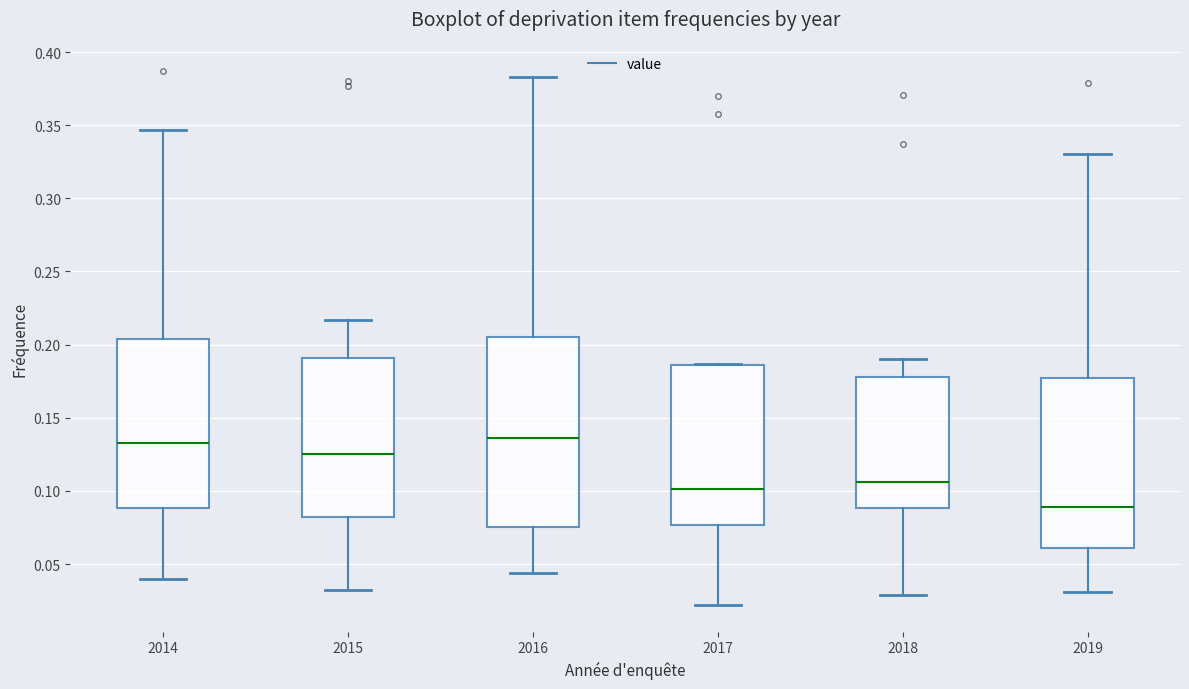

Reading left to right, transcribe this box plot: for each box, give where its median line is, the range the box spans, and where its two whiskers end, as read against the y-axis. The values are not printed on the chart, so give them approximately, as read against the axis.

2014: median 0.135, box 0.090 to 0.205, whiskers 0.040 to 0.345
2015: median 0.125, box 0.080 to 0.190, whiskers 0.030 to 0.215
2016: median 0.135, box 0.075 to 0.205, whiskers 0.045 to 0.385
2017: median 0.100, box 0.075 to 0.185, whiskers 0.020 to 0.185
2018: median 0.105, box 0.090 to 0.180, whiskers 0.030 to 0.190
2019: median 0.090, box 0.060 to 0.175, whiskers 0.030 to 0.330